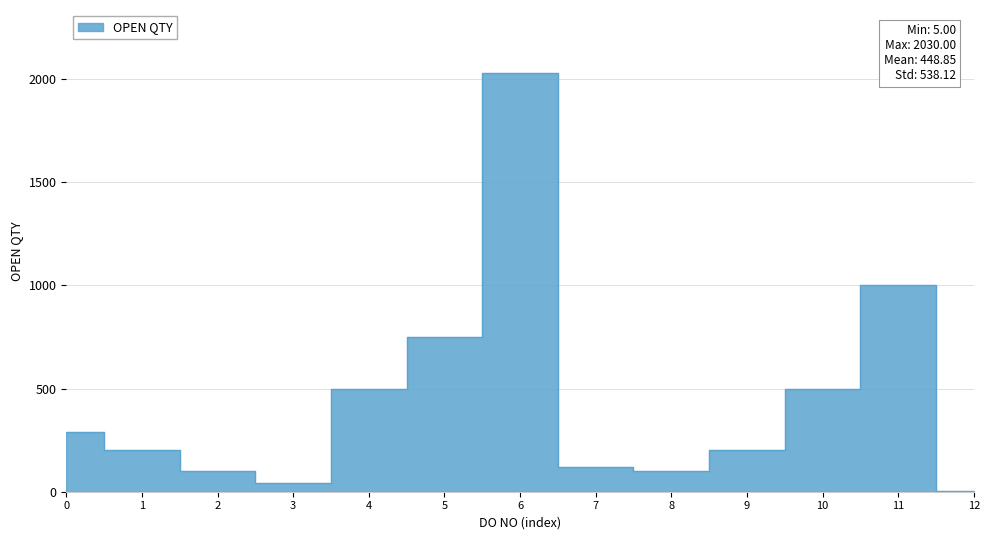

Is it true that the value at 9 is 332?

False